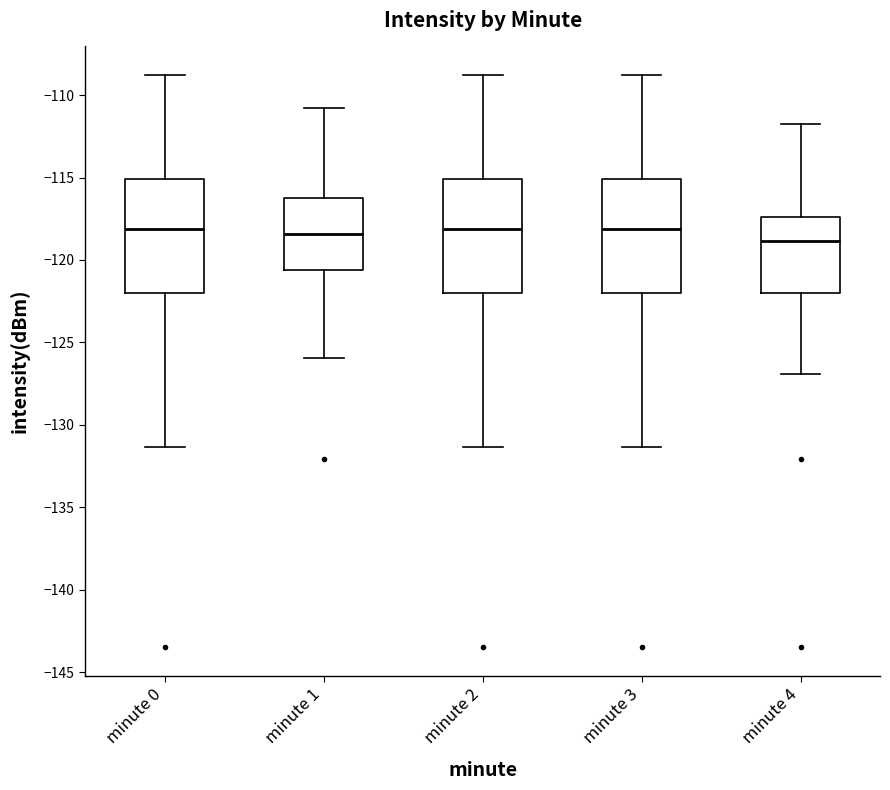

Reading left to right, read every box against the y-axis: the position of its median line, the range the box covers, and the ends of its whiskers. The values are not printed on the chart, so give them approximately, as read against the axis.

minute 0: median -118.0, box -122.0 to -115.0, whiskers -131.5 to -109.0
minute 1: median -118.5, box -120.5 to -116.5, whiskers -126.0 to -111.0
minute 2: median -118.0, box -122.0 to -115.0, whiskers -131.5 to -109.0
minute 3: median -118.0, box -122.0 to -115.0, whiskers -131.5 to -109.0
minute 4: median -119.0, box -122.0 to -117.5, whiskers -127.0 to -112.0